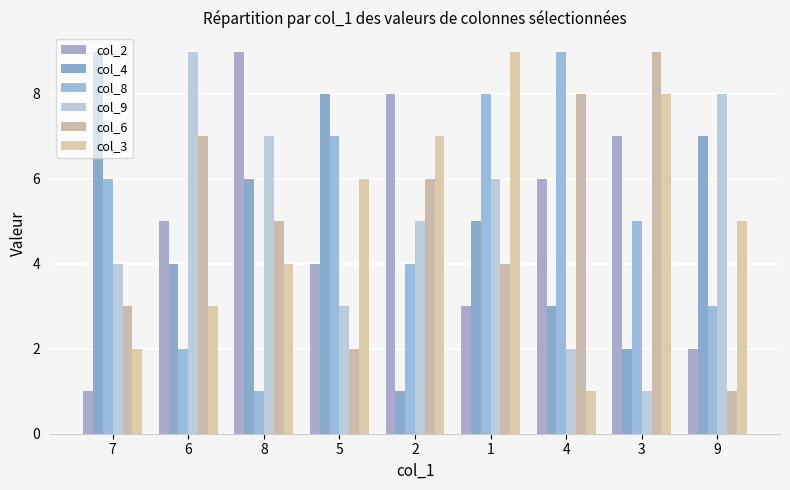

How many values in the col_6 series are below 5?

4